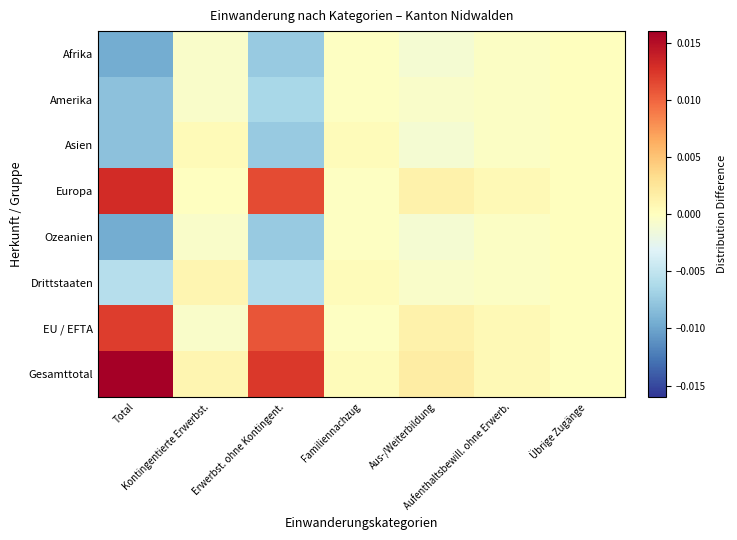

Reading left to right, what are all the values shown in this chart?

Afrika: Total=-0.0	Kontingentierte Erwerbst.=-0.0	Erwerbst. ohne Kontingent.=-0.0	Familiennachzug=-0.0	Aus-/Weiterbildung=-0.0	Aufenthaltsbewill. ohne Erwerb.=-0.0	Übrige Zugänge=0.0
Amerika: Total=-0.0	Kontingentierte Erwerbst.=-0.0	Erwerbst. ohne Kontingent.=-0.0	Familiennachzug=-0.0	Aus-/Weiterbildung=-0.0	Aufenthaltsbewill. ohne Erwerb.=-0.0	Übrige Zugänge=0.0
Asien: Total=-0.0	Kontingentierte Erwerbst.=0.0	Erwerbst. ohne Kontingent.=-0.0	Familiennachzug=0.0	Aus-/Weiterbildung=-0.0	Aufenthaltsbewill. ohne Erwerb.=-0.0	Übrige Zugänge=0.0
Europa: Total=0.0	Kontingentierte Erwerbst.=-0.0	Erwerbst. ohne Kontingent.=0.0	Familiennachzug=-0.0	Aus-/Weiterbildung=0.0	Aufenthaltsbewill. ohne Erwerb.=0.0	Übrige Zugänge=0.0
Ozeanien: Total=-0.0	Kontingentierte Erwerbst.=-0.0	Erwerbst. ohne Kontingent.=-0.0	Familiennachzug=-0.0	Aus-/Weiterbildung=-0.0	Aufenthaltsbewill. ohne Erwerb.=-0.0	Übrige Zugänge=0.0
Drittstaaten: Total=-0.0	Kontingentierte Erwerbst.=0.0	Erwerbst. ohne Kontingent.=-0.0	Familiennachzug=0.0	Aus-/Weiterbildung=-0.0	Aufenthaltsbewill. ohne Erwerb.=-0.0	Übrige Zugänge=0.0
EU / EFTA: Total=0.0	Kontingentierte Erwerbst.=-0.0	Erwerbst. ohne Kontingent.=0.0	Familiennachzug=-0.0	Aus-/Weiterbildung=0.0	Aufenthaltsbewill. ohne Erwerb.=0.0	Übrige Zugänge=0.0
Gesamttotal: Total=0.0	Kontingentierte Erwerbst.=0.0	Erwerbst. ohne Kontingent.=0.0	Familiennachzug=0.0	Aus-/Weiterbildung=0.0	Aufenthaltsbewill. ohne Erwerb.=0.0	Übrige Zugänge=0.0